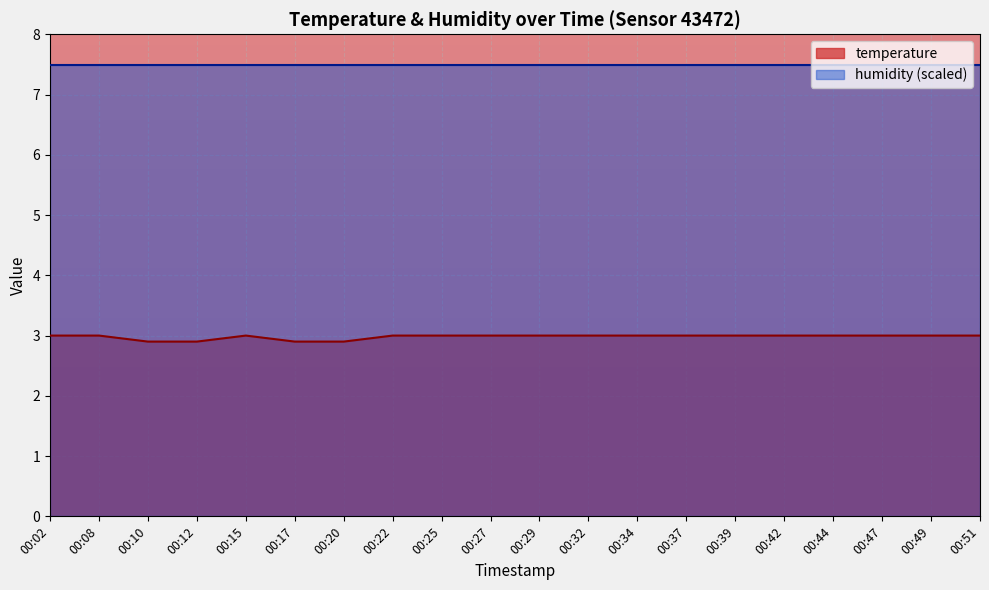

True or false: humidity (scaled) and temperature intersect in this chart.

False